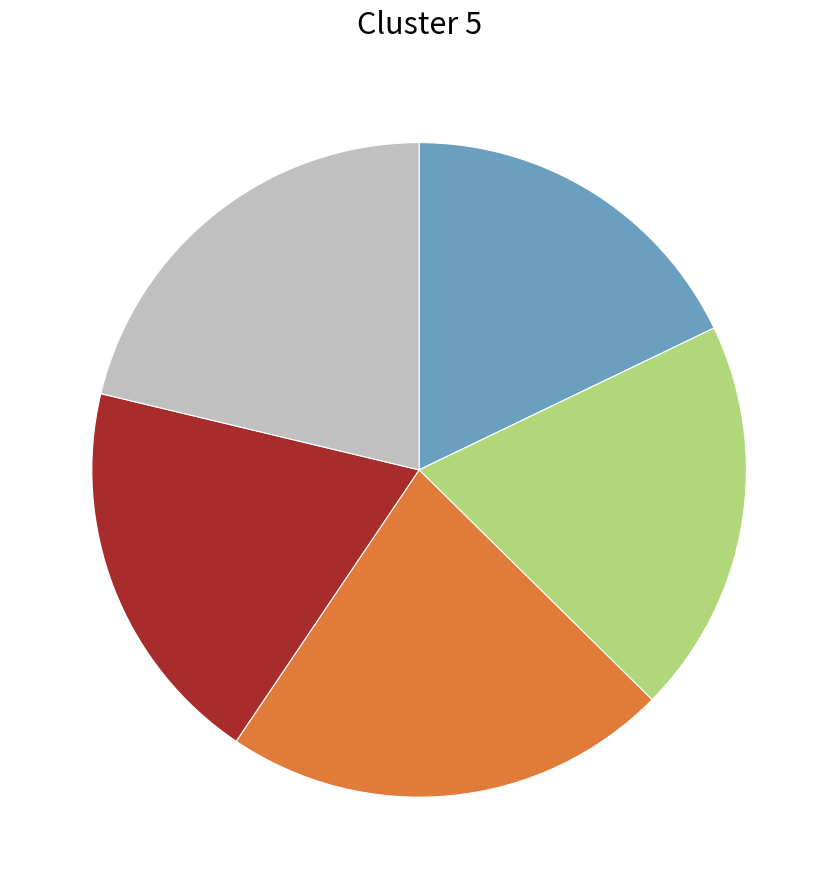

Is there a majority slice in this chart?

No